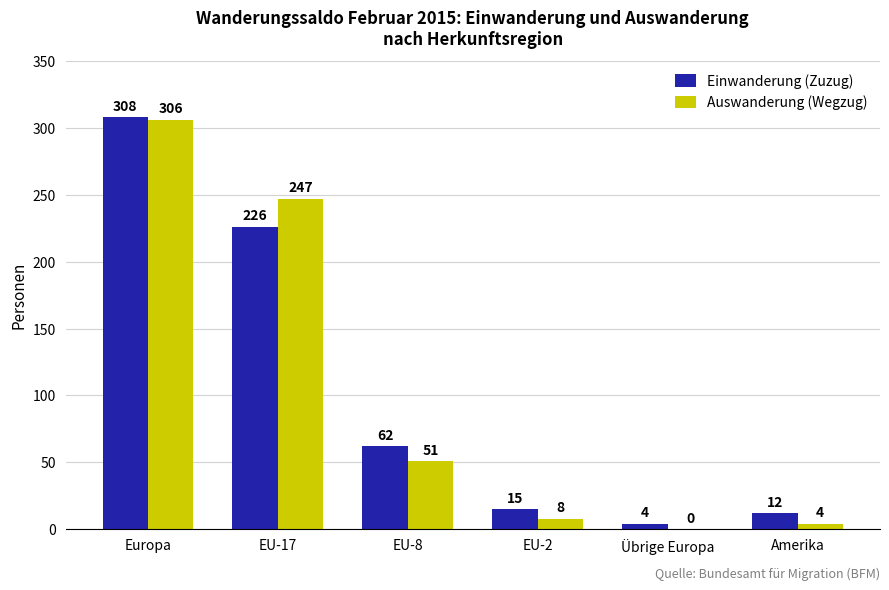

What is the greatest value displayed?

308